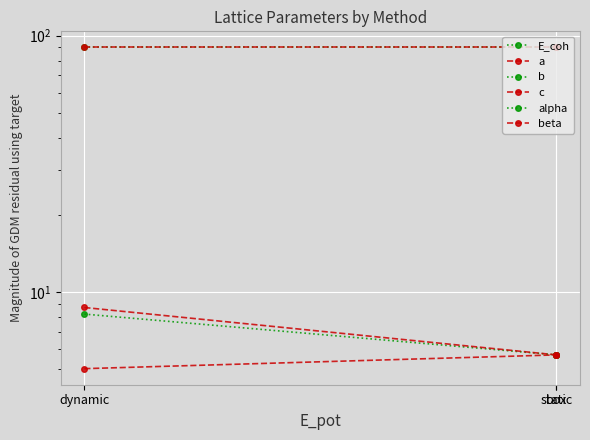

The E_coh series shows -0.9 at box. True or false?

False